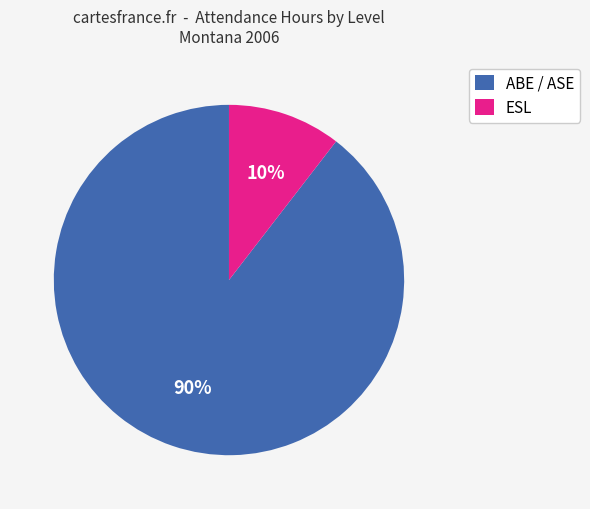

Between ABE / ASE and ESL, which is larger?

ABE / ASE